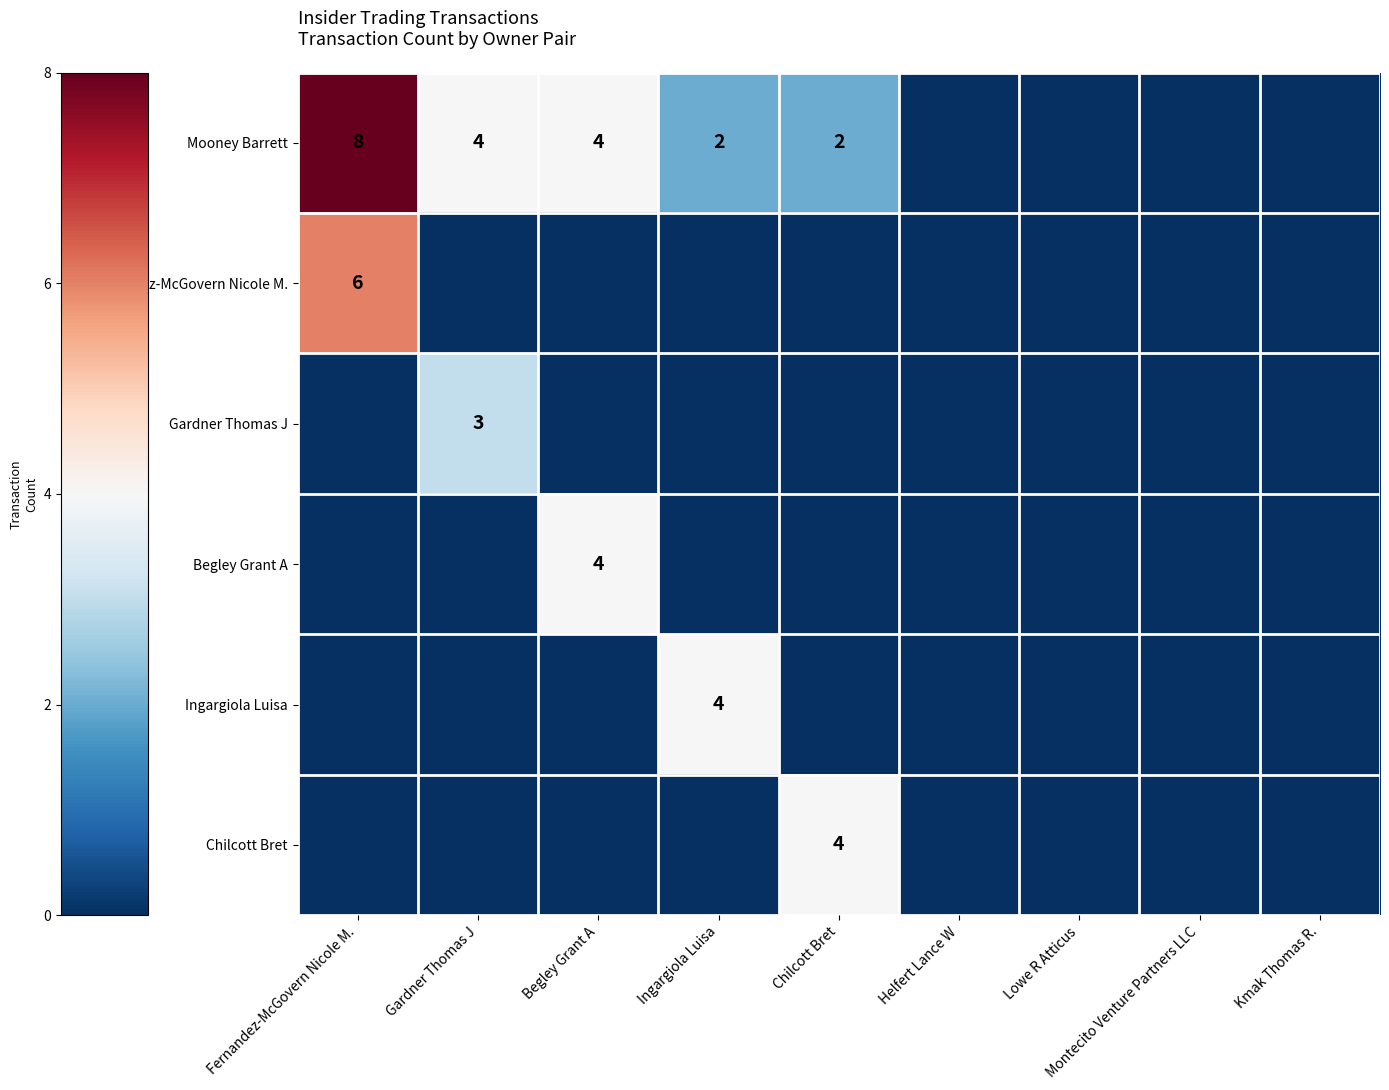

The value of Begley Grant A at Begley Grant A is 2. True or false?

False